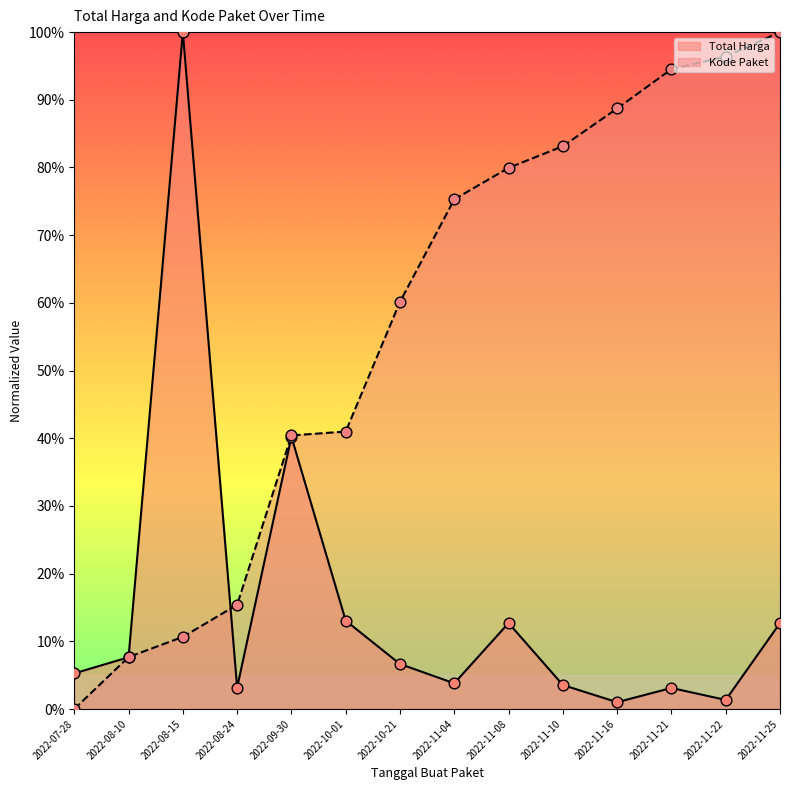

What are all the series names shown in the legend?

Total Harga, Kode Paket